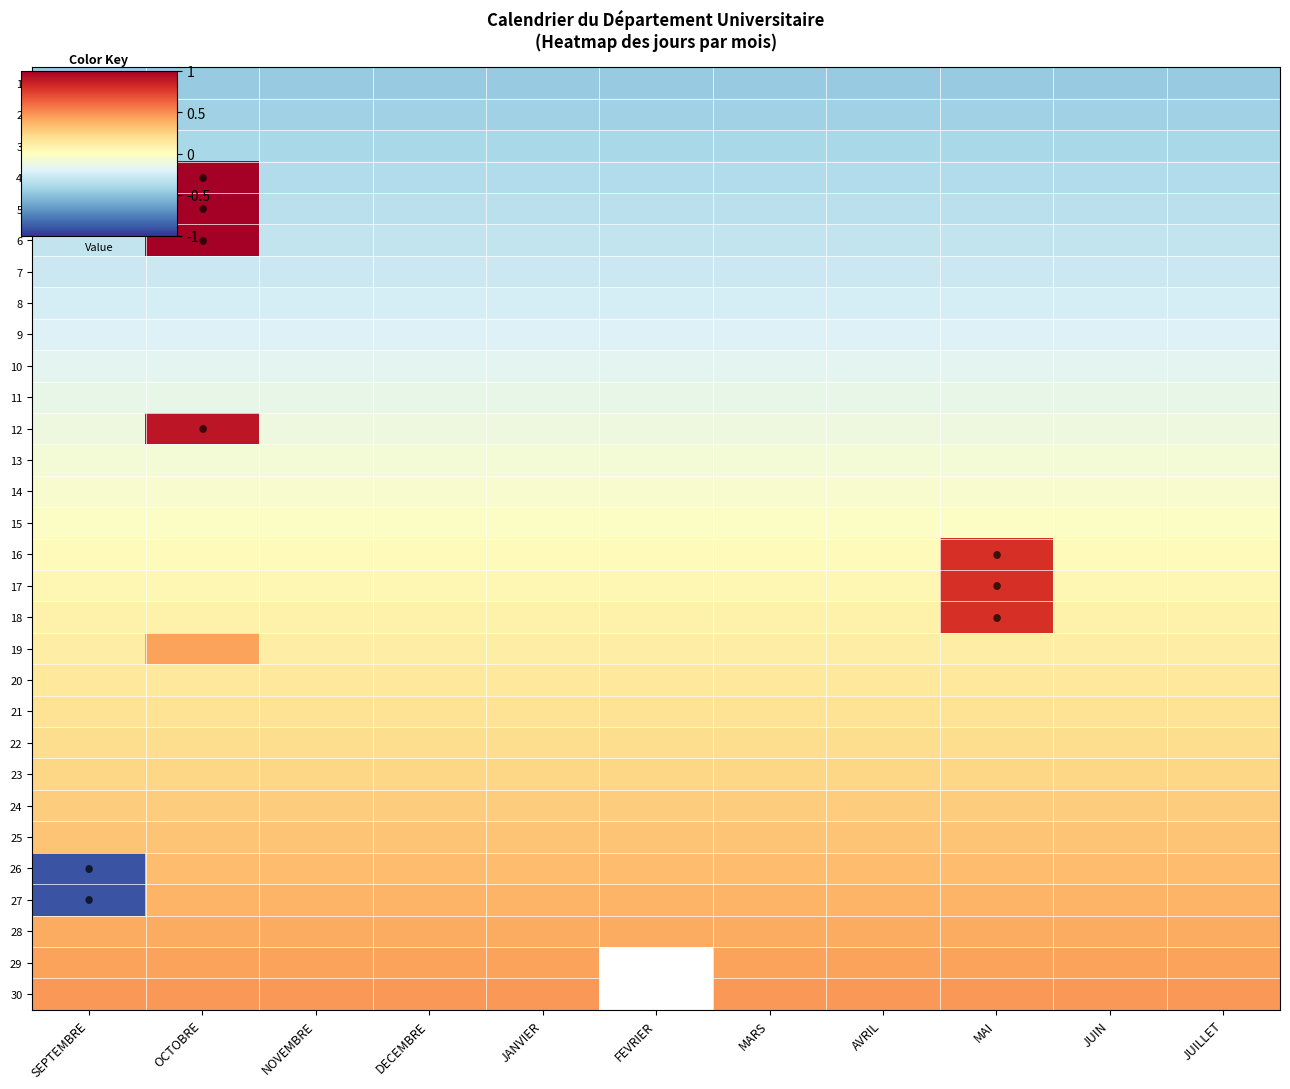

List the series in order of their peak value, highest first.

4, 5, 6, 12, 16, 17, 18, 30, 19, 29, 28, 27, 26, 25, 24, 23, 22, 21, 20, 15, 14, 13, 11, 10, 9, 8, 7, 3, 2, 1